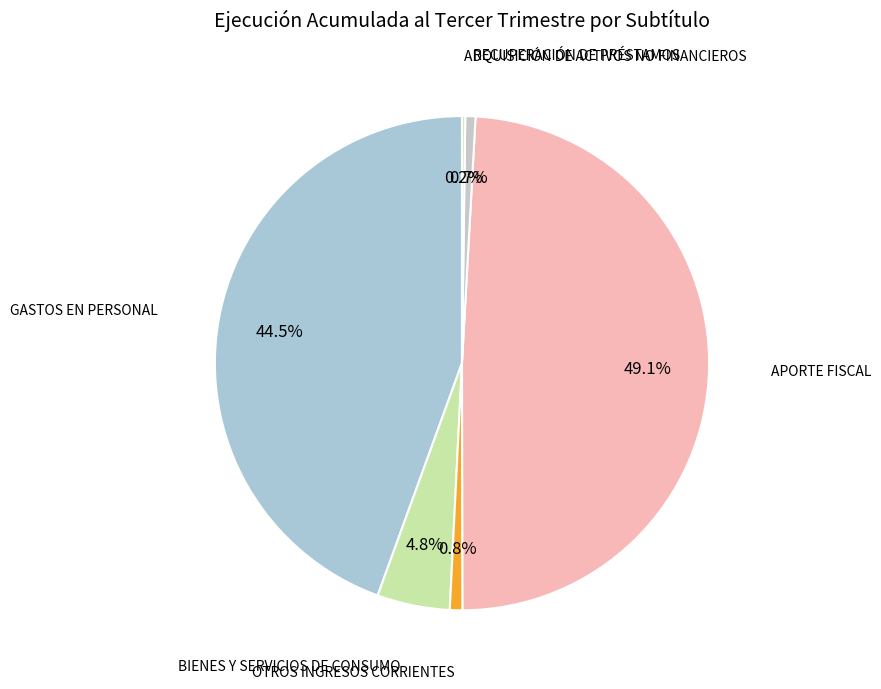

How many segments does this pie chart have?

6